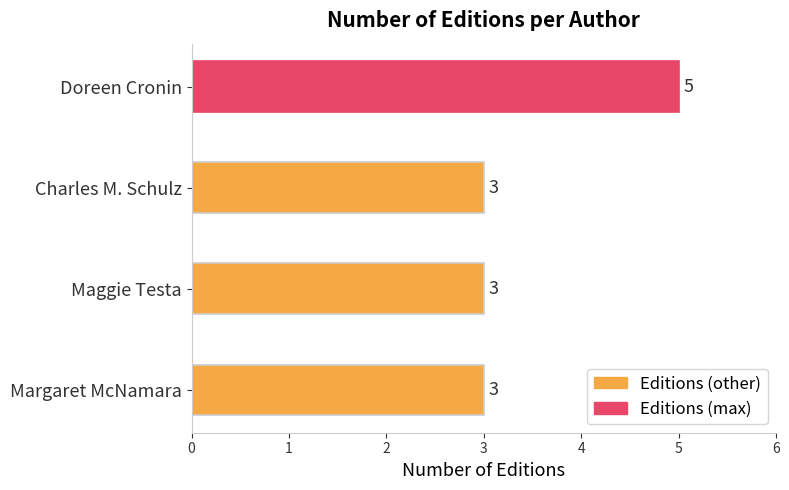

Count the values in the range 3 to 5.

4